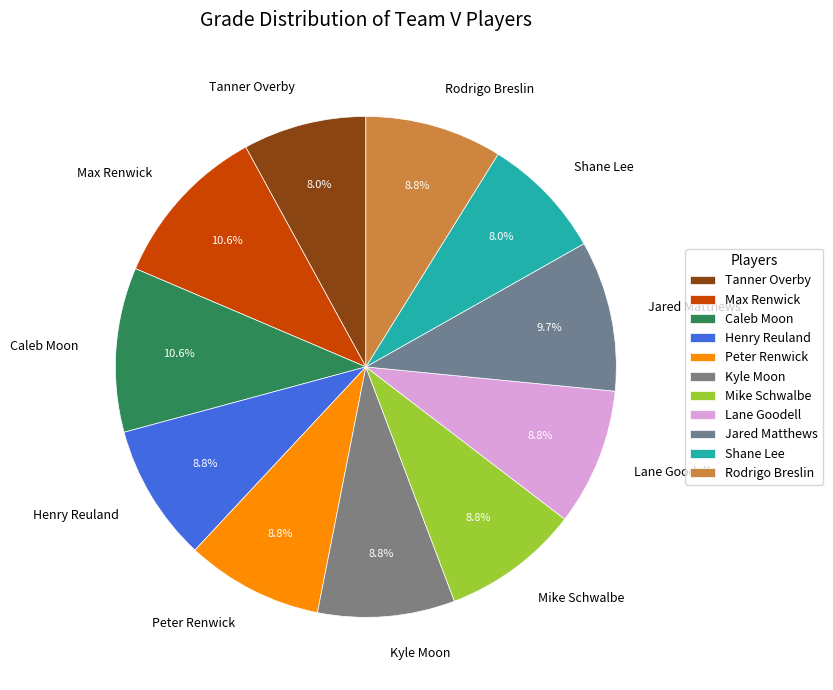

What percentage is the Jared Matthews slice, to the nearest percent?

10%